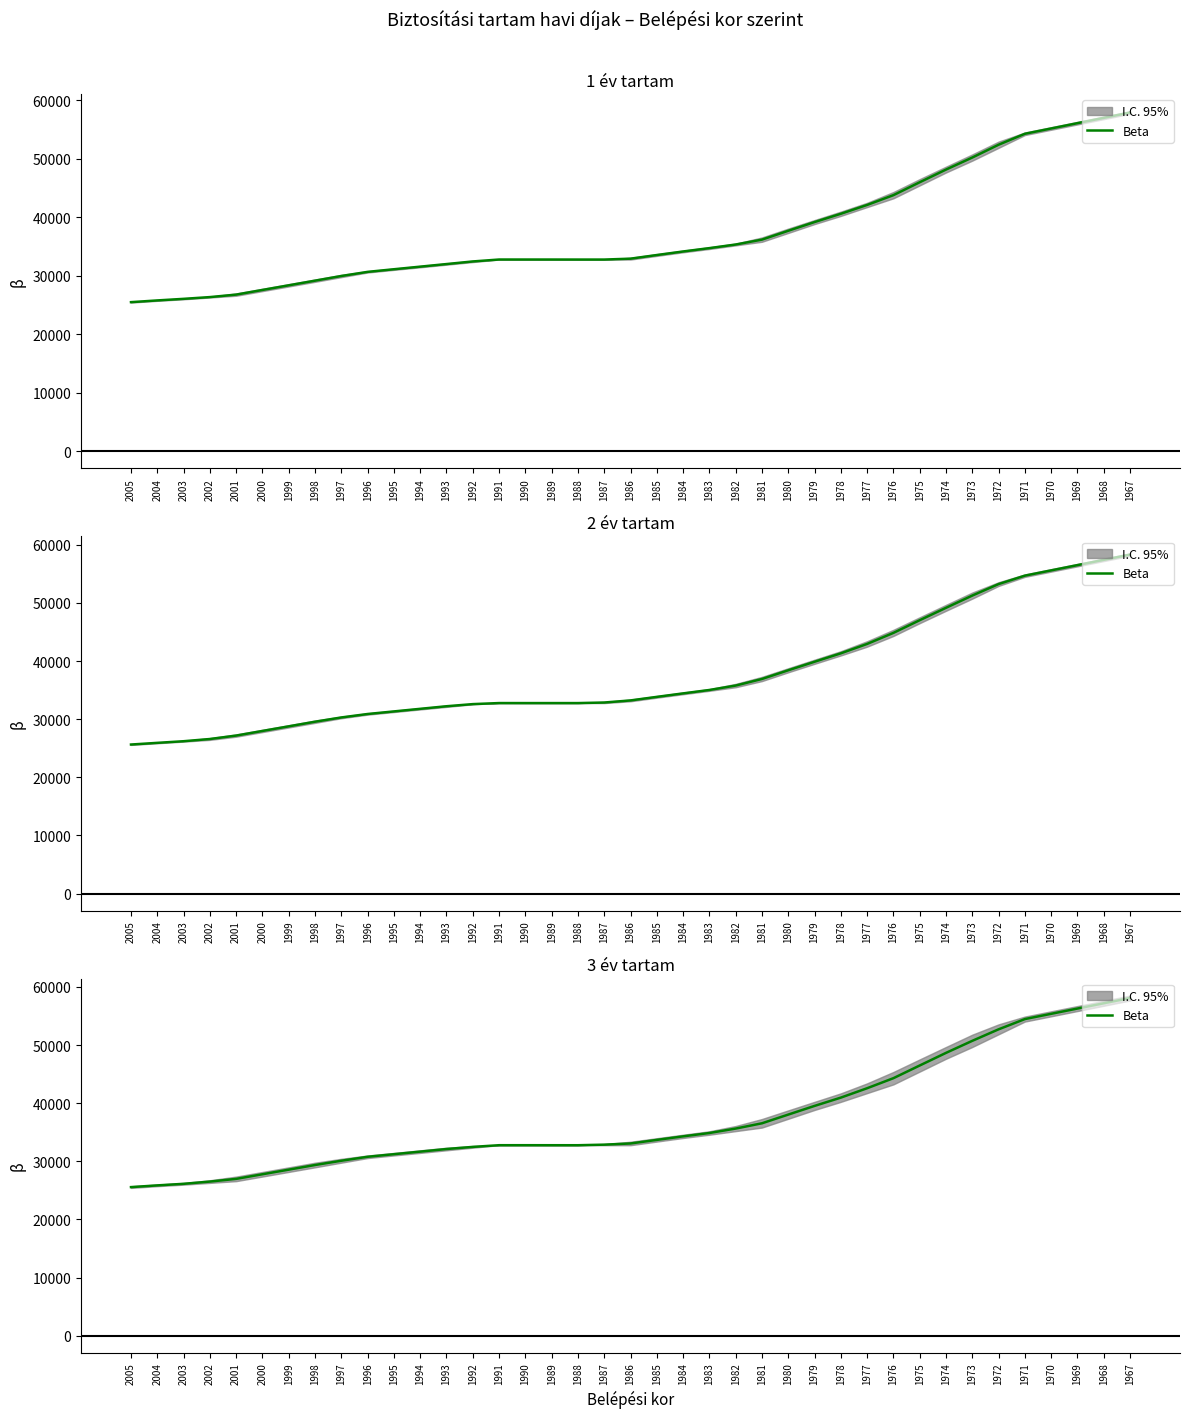

How many lines are shown in the chart?

1